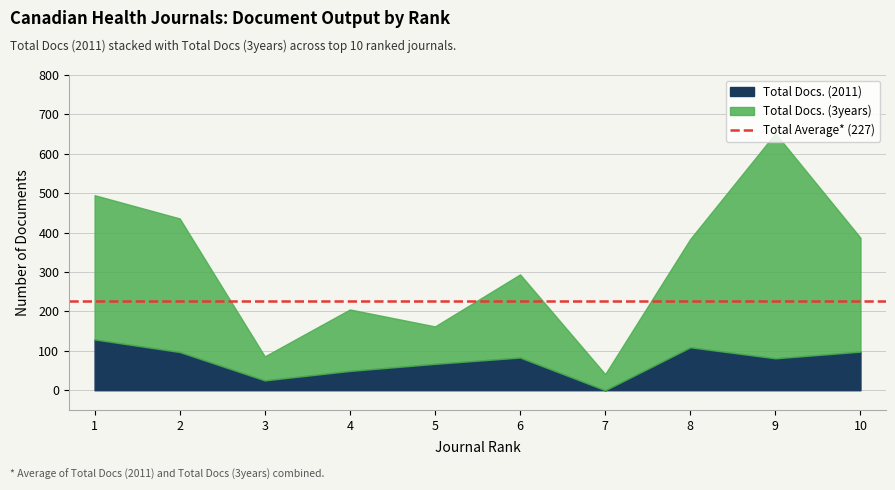

Is the value of Total Docs. (2011) at 5 greater than the value of Total Docs. (3years) at 10?

No